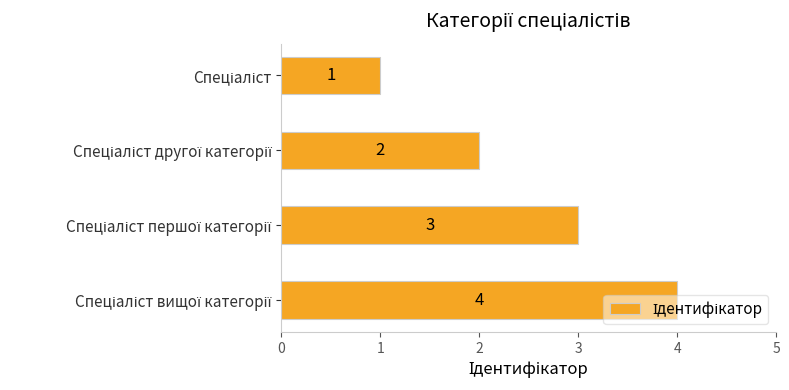

How many values are between 2 and 4?

3